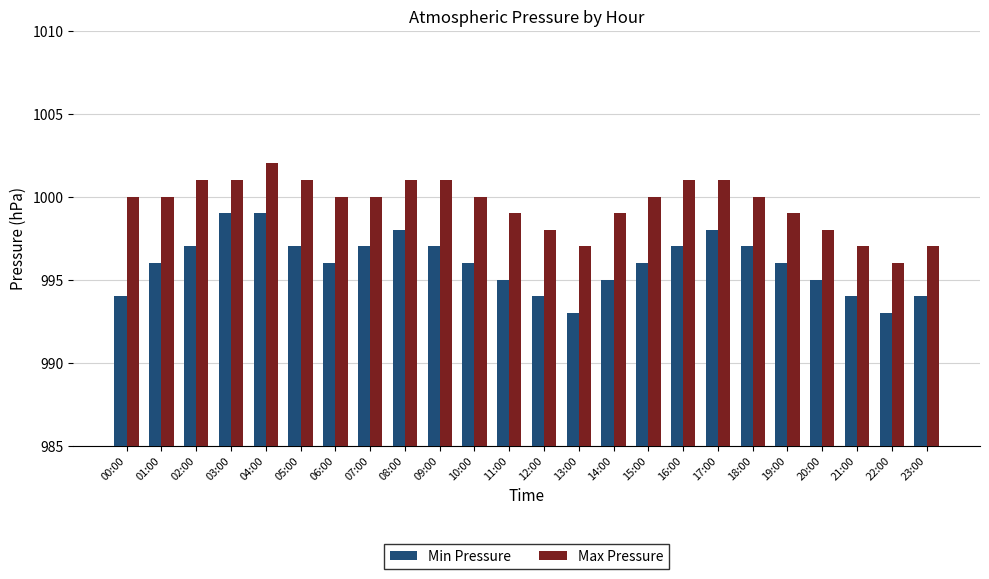

The value of Min Pressure at 11:00 is 1761. True or false?

False